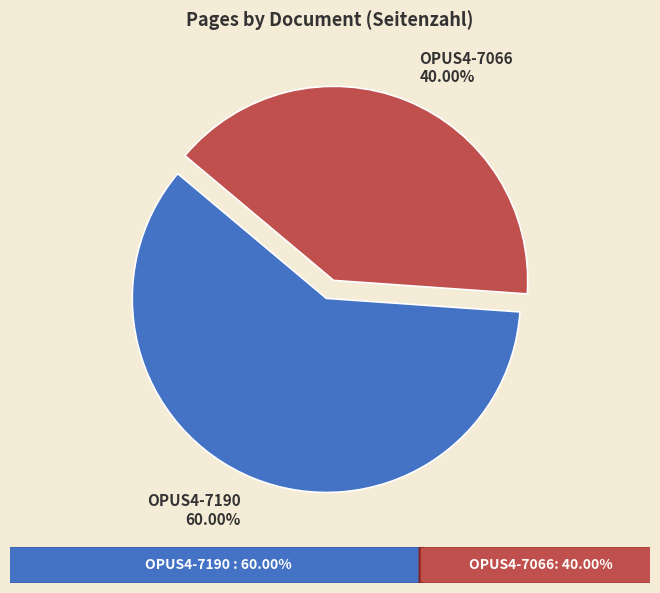

How many segments does this pie chart have?

2